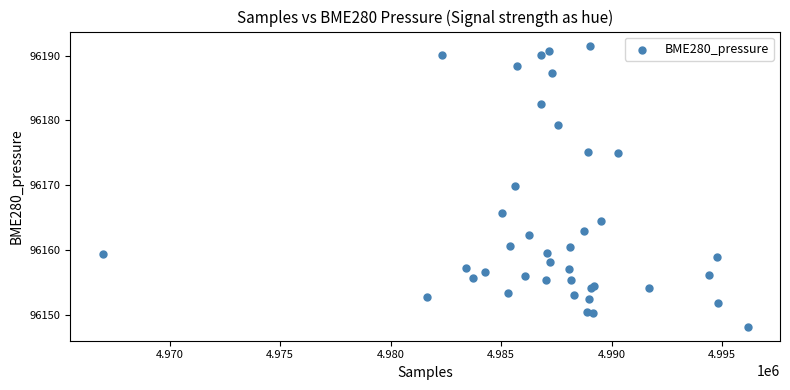

What Y value in the scatter plot is closest to 96169?

96169.9